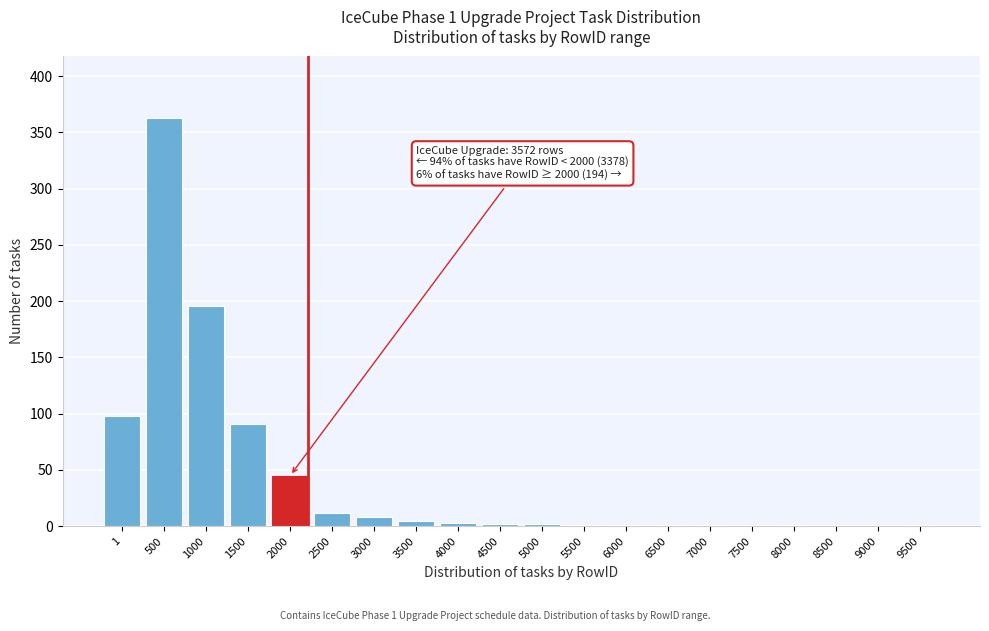

The chart shows a value of 91 at 1500. True or false?

True